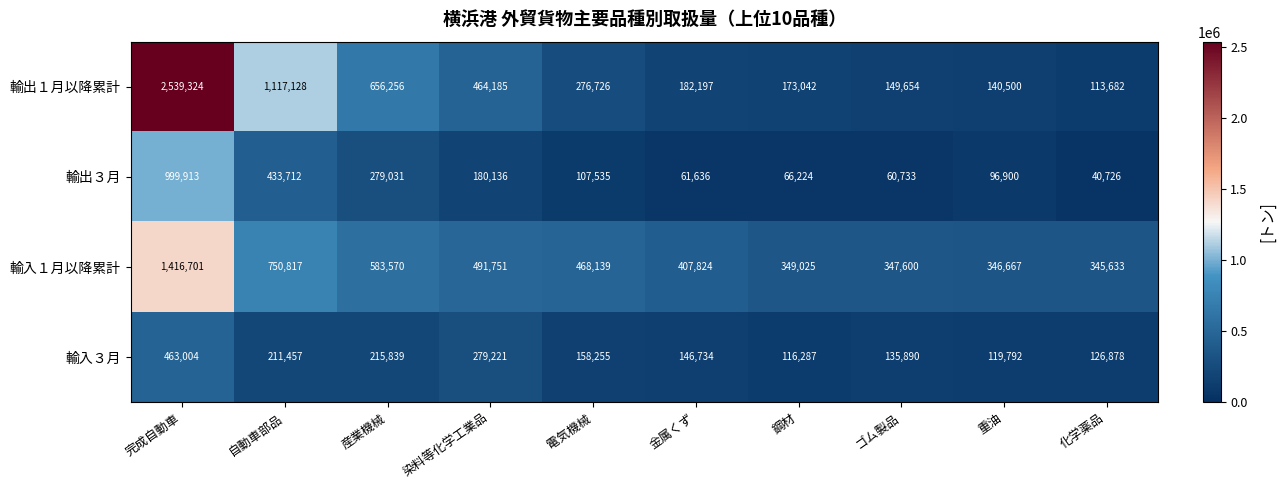

What is the difference between the 輸出１月以降累計 values at 電気機械 and 自動車部品?

840402